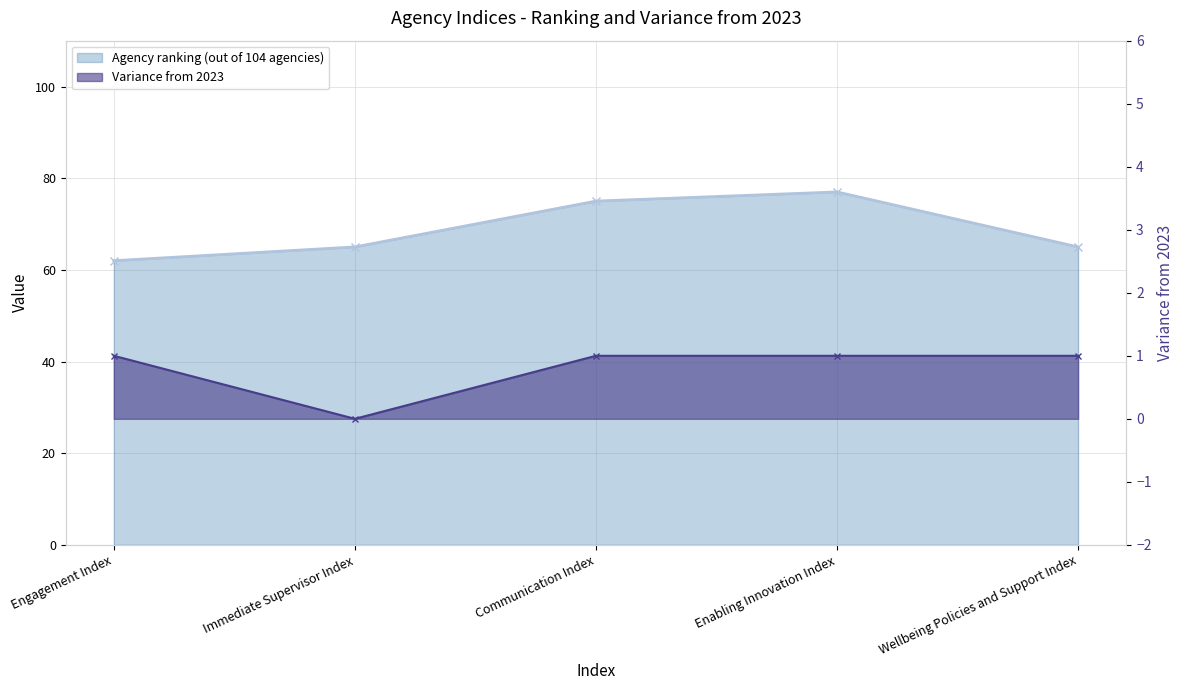

List the series in order of their peak value, lowest first.

Variance from 2023, Agency ranking (out of 104 agencies)